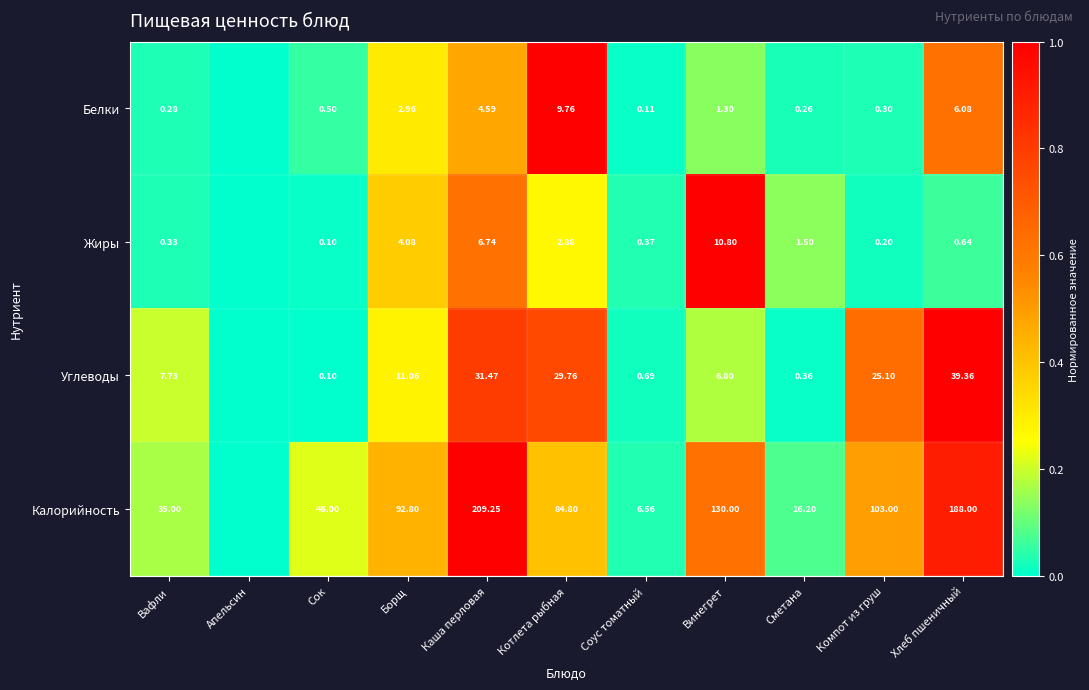

Is the value of Жиры at Каша перловая greater than the value of Углеводы at Компот из груш?

No